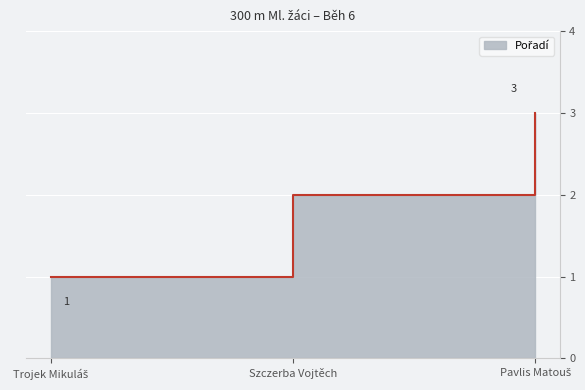

Where does the data first go above 2?

Pavlis Matouš